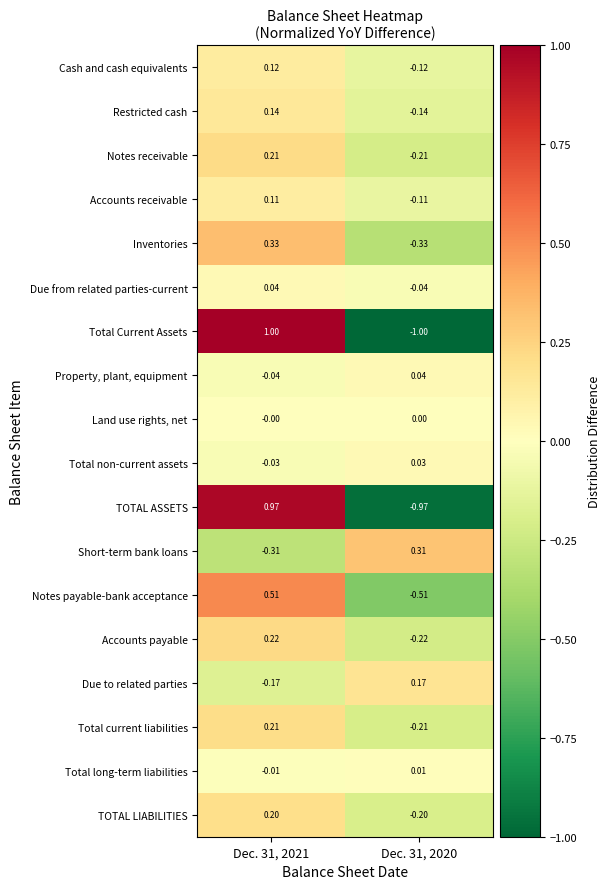

Which series has the largest range (max minus min)?

Total Current Assets